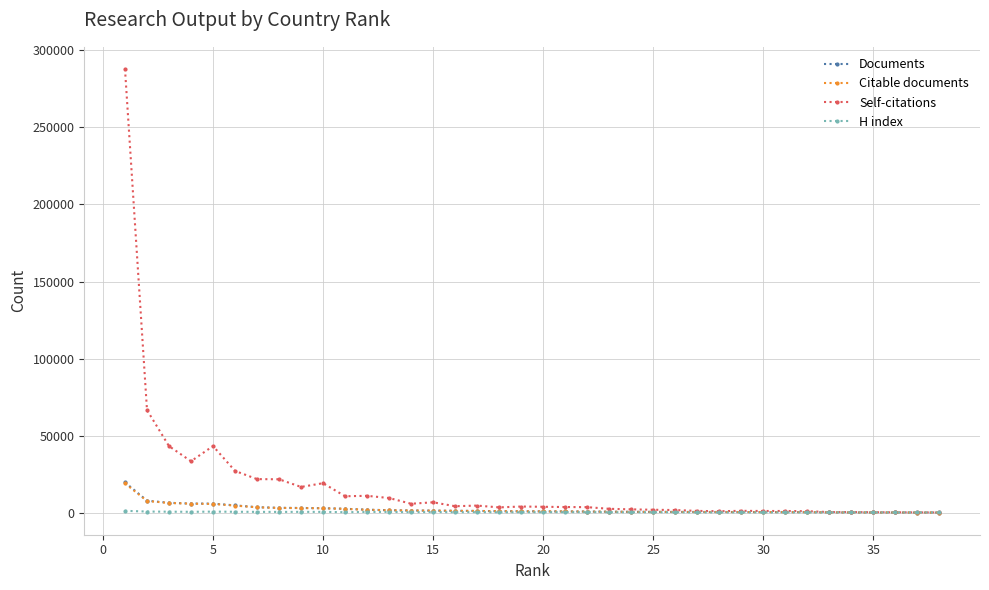

True or false: H index has more than 0 interior local peaks.

True